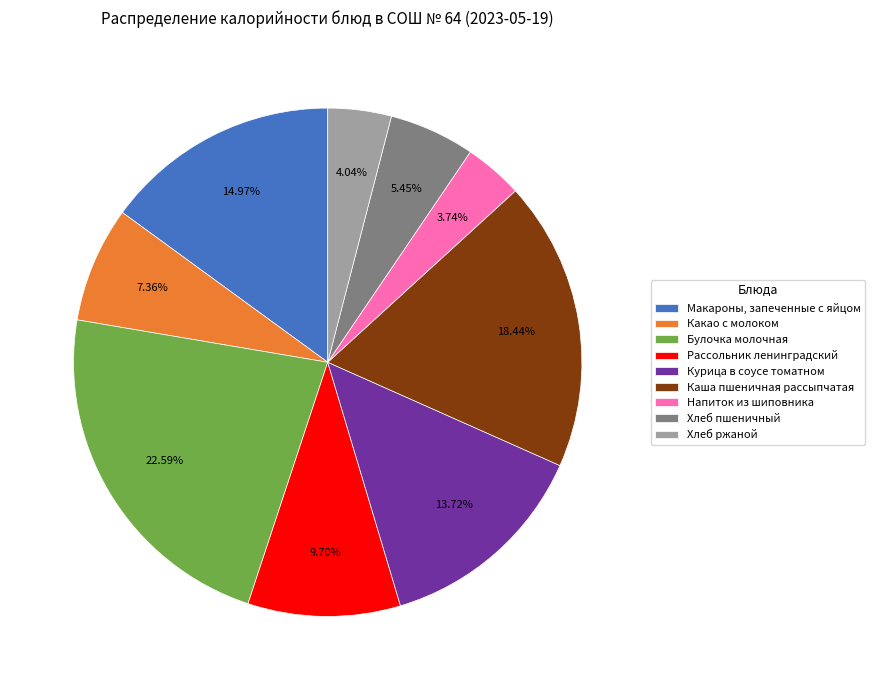

Combined, do Какао с молоком and Курица в соусе томатном account for over 50%?

No